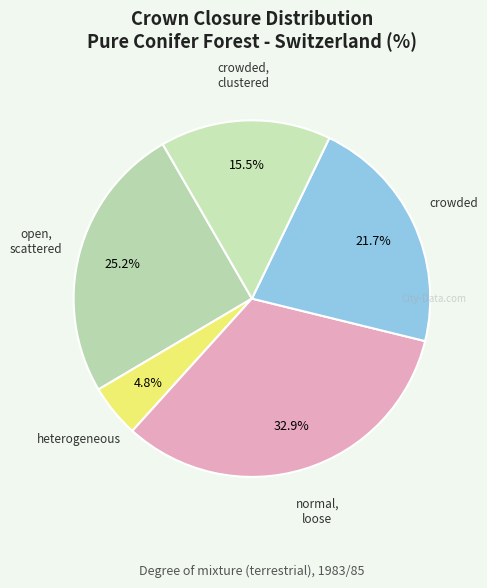

How many slices are in this pie chart?

5